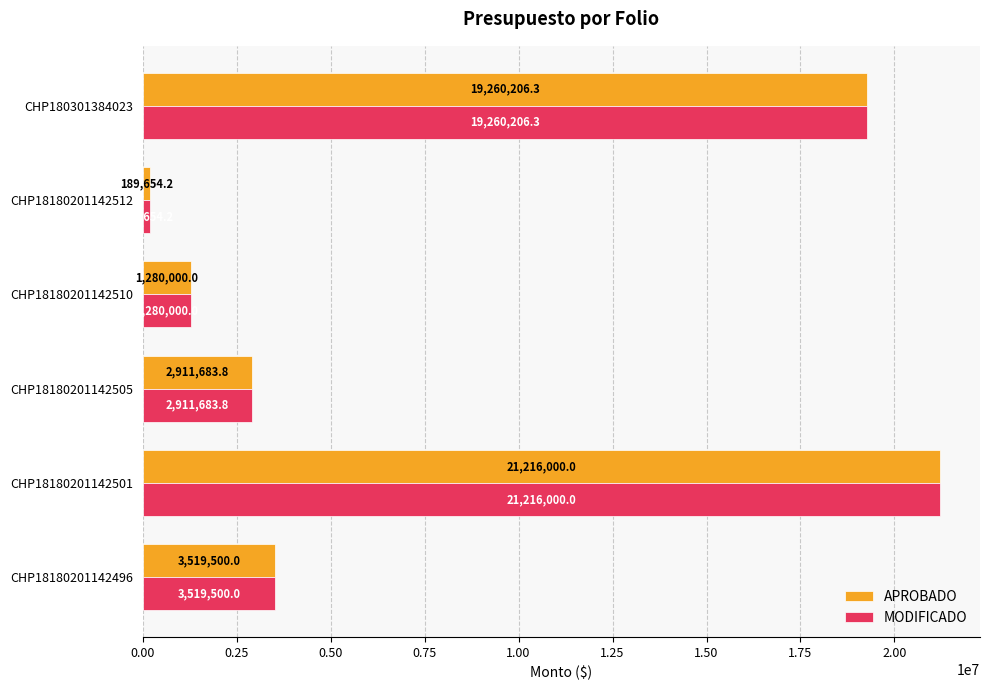

Rank the categories by APROBADO value from highest to lowest.

CHP18180201142501, CHP180301384023, CHP18180201142496, CHP18180201142505, CHP18180201142510, CHP18180201142512